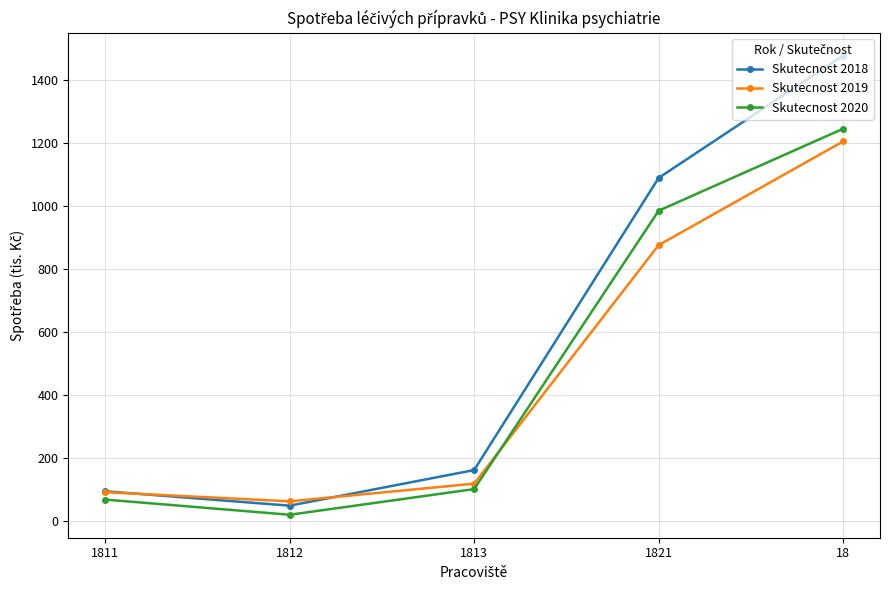

Reading left to right, what are all the values shown in this chart?

Skutecnost 2018: 94.8	49.1	162.0	1089.1	1477.4
Skutecnost 2019: 91.9	62.7	118.9	875.8	1205.1
Skutecnost 2020: 68.4	20.2	101.6	985.1	1245.3